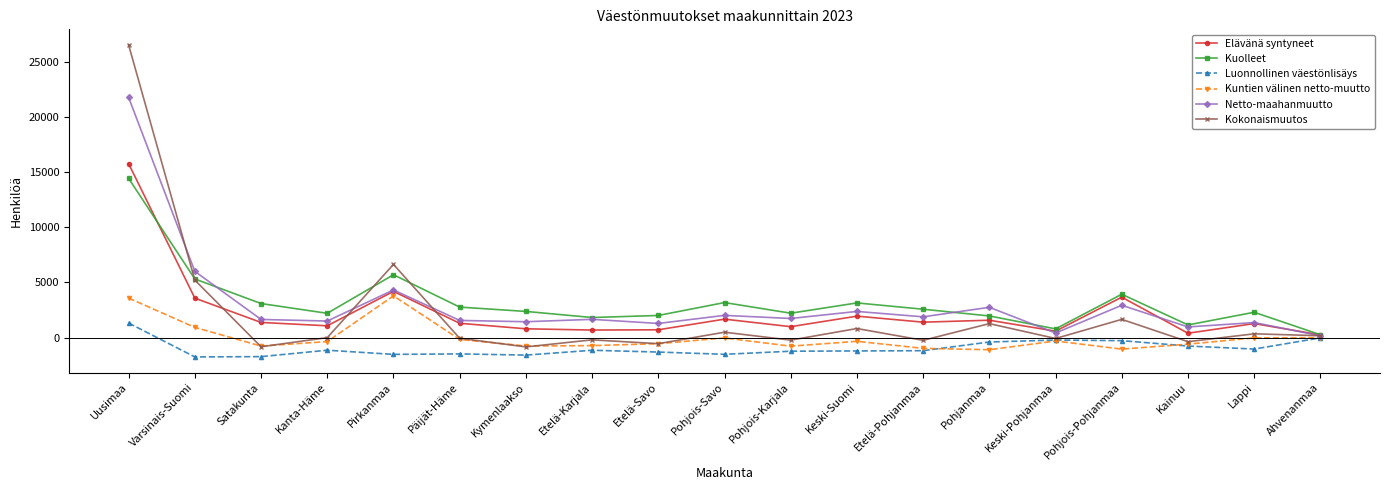

At which label is Kuolleet closest to 7347?

Pirkanmaa